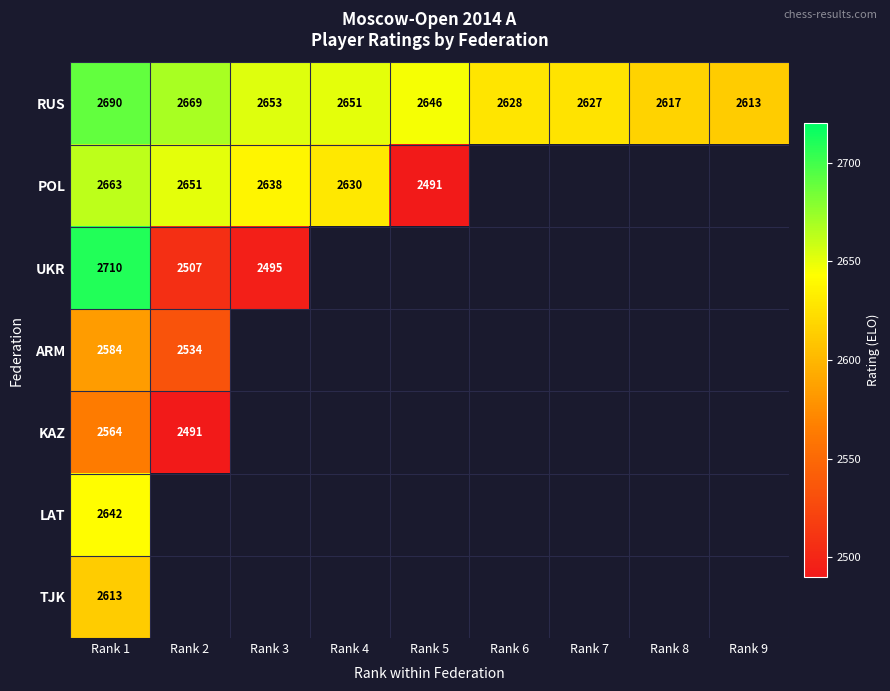

What is the maximum value shown in the chart?

2710.0